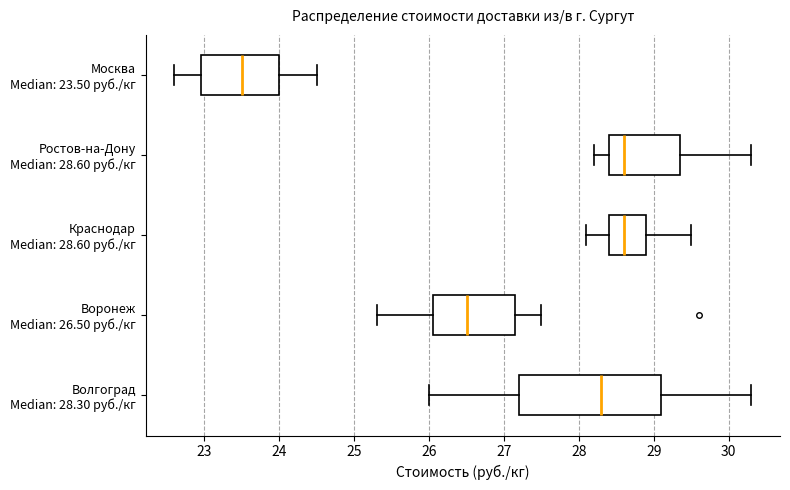

Where is the left edge of the box for Краснодар Median: 28.60 руб./кг on the x-axis? The values are not printed on the chart, so give them approximately, as read against the axis.

28.4